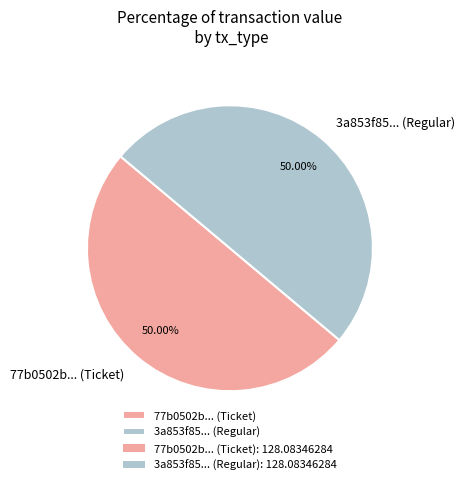

How many segments does this pie chart have?

2